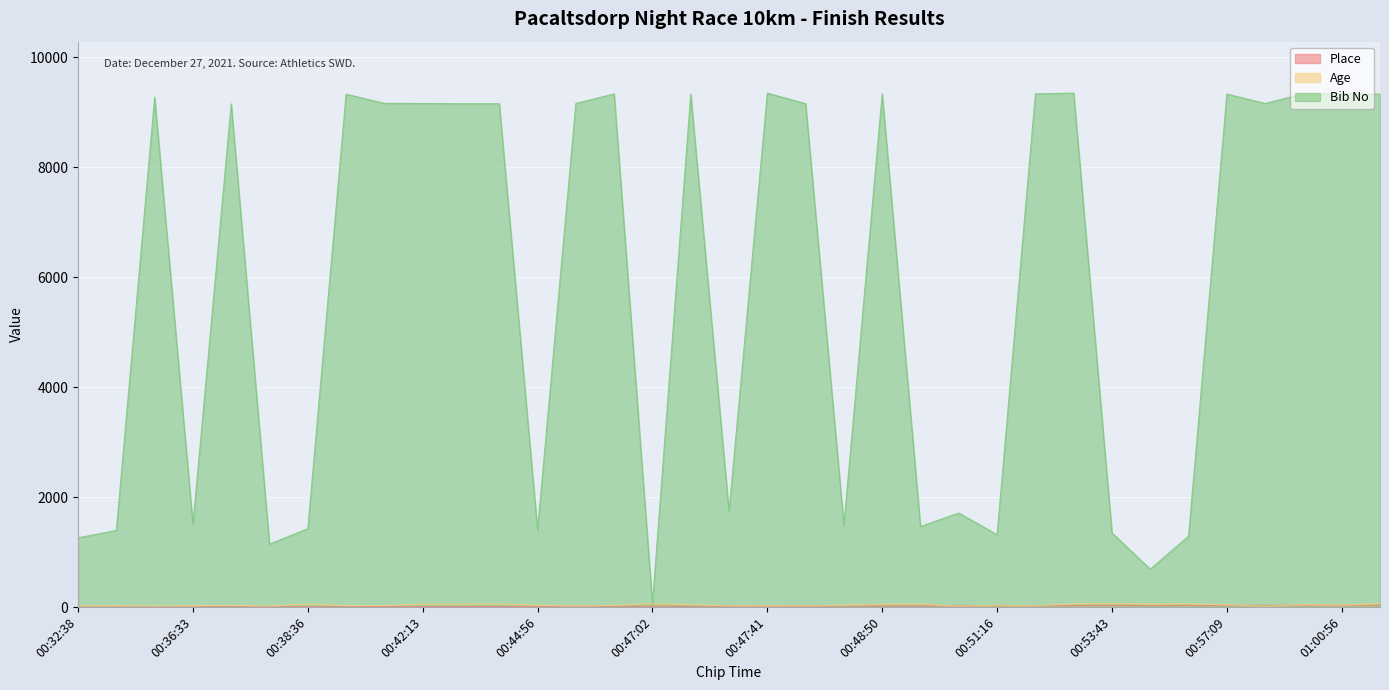

What is the difference between the second highest and second lowest values in the Age series?

49